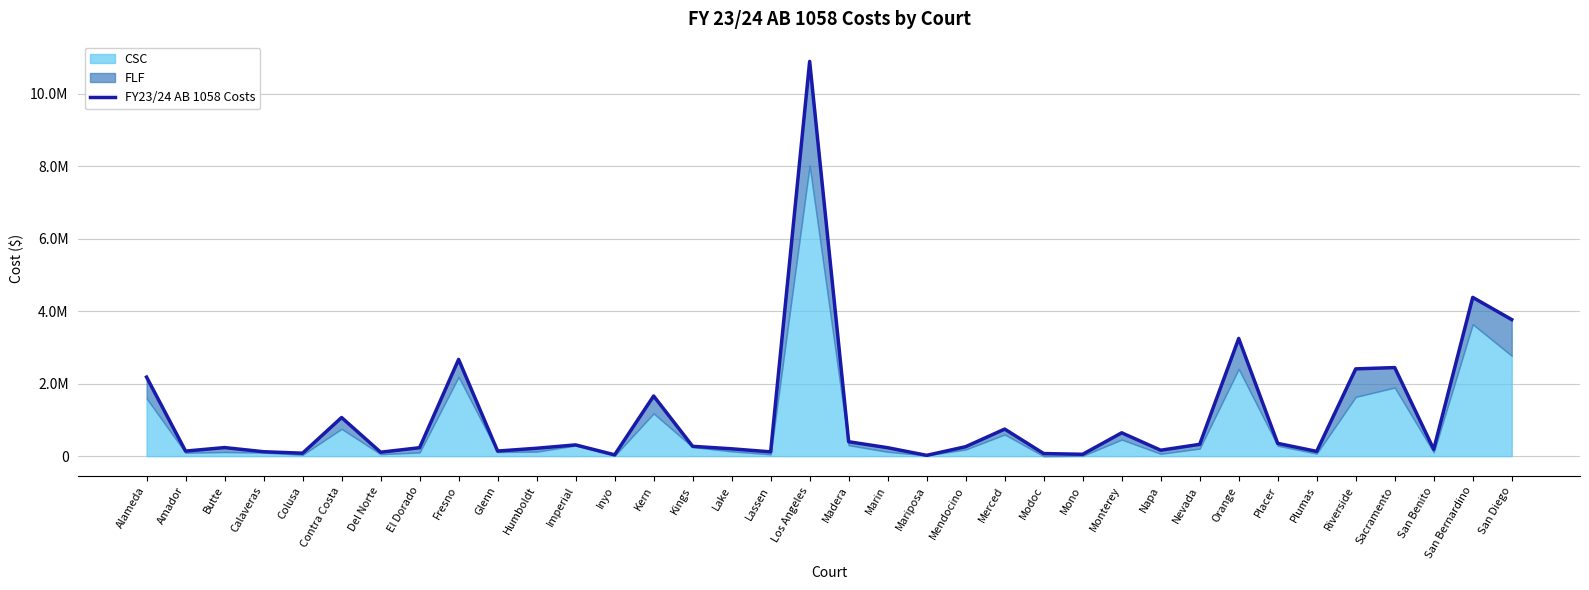

What is the difference between the maximum and second lowest values?

10857162.3